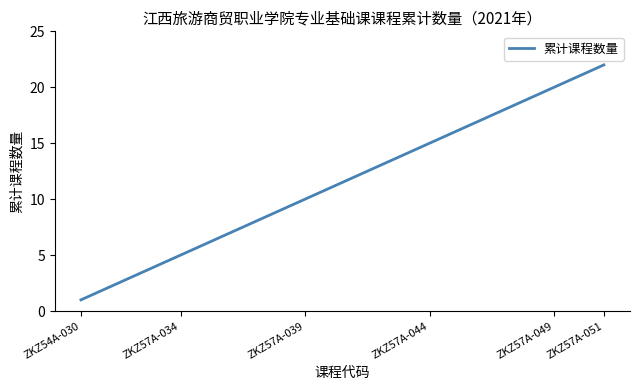

What is the difference between the maximum and minimum values?

21